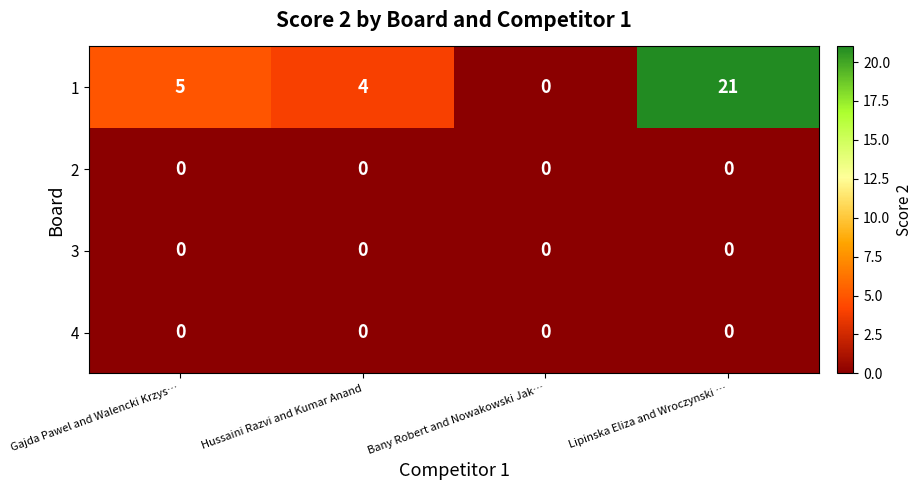

What is the maximum value shown in the chart?

21